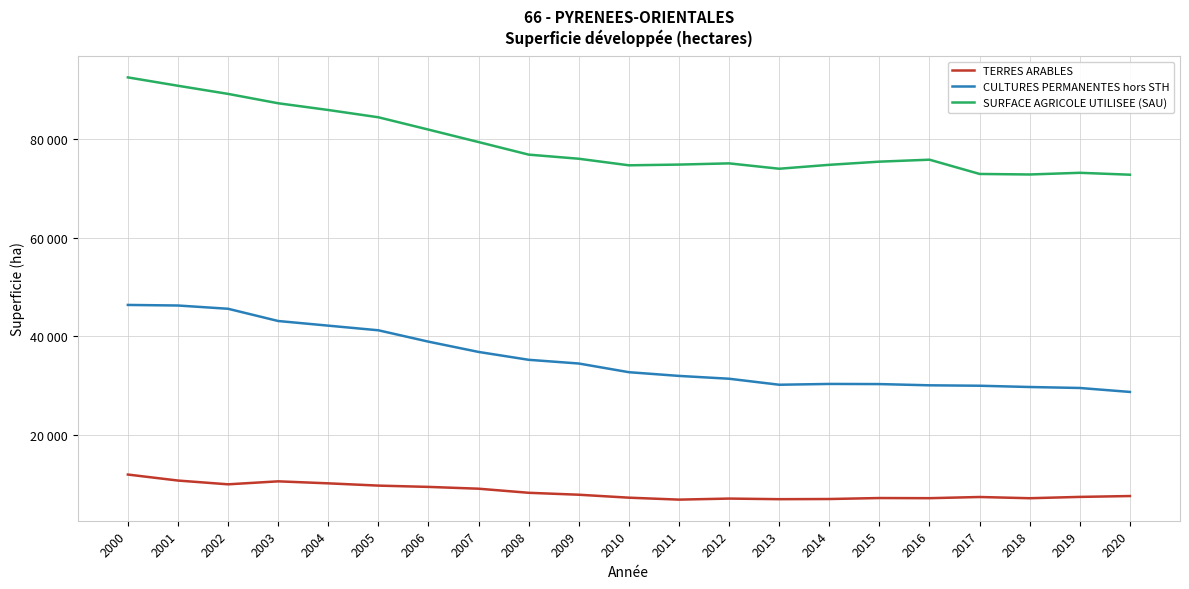

Which series has the widest spread of values?

SURFACE AGRICOLE UTILISEE (SAU)